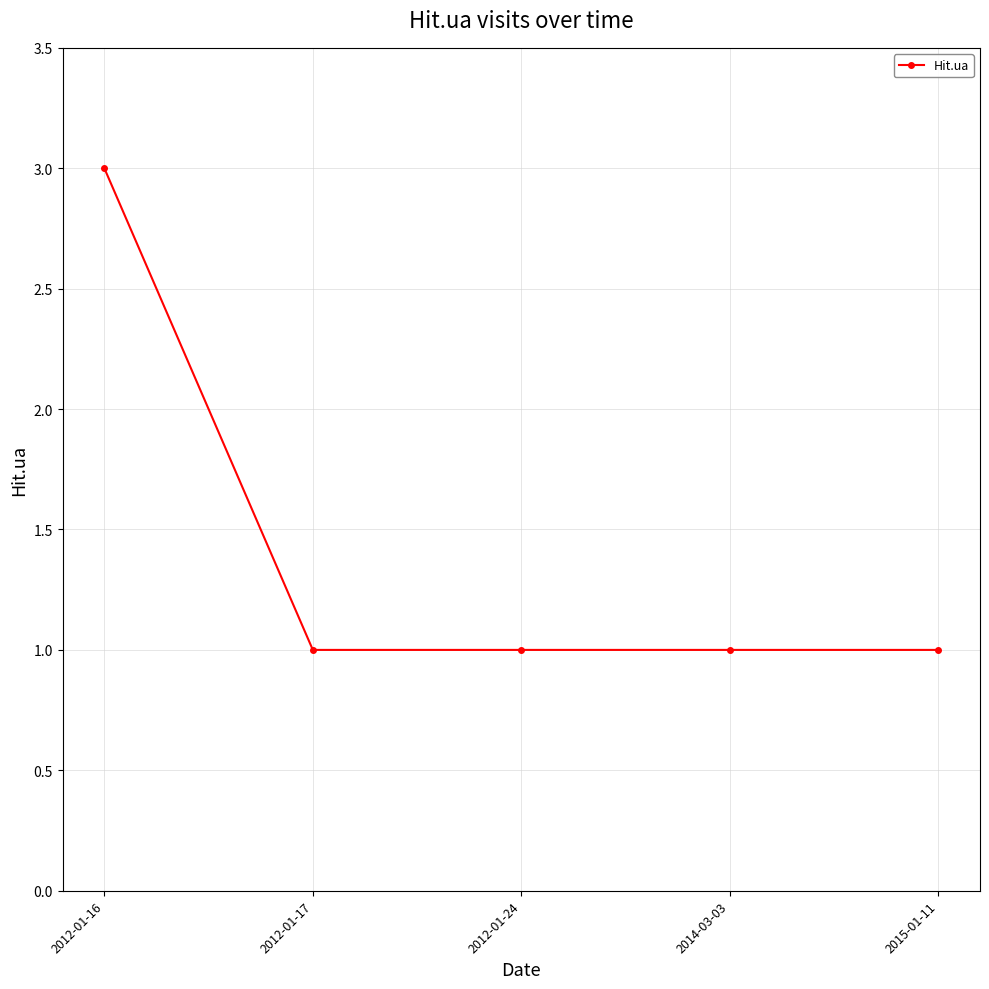

What is the sum of all values?

7